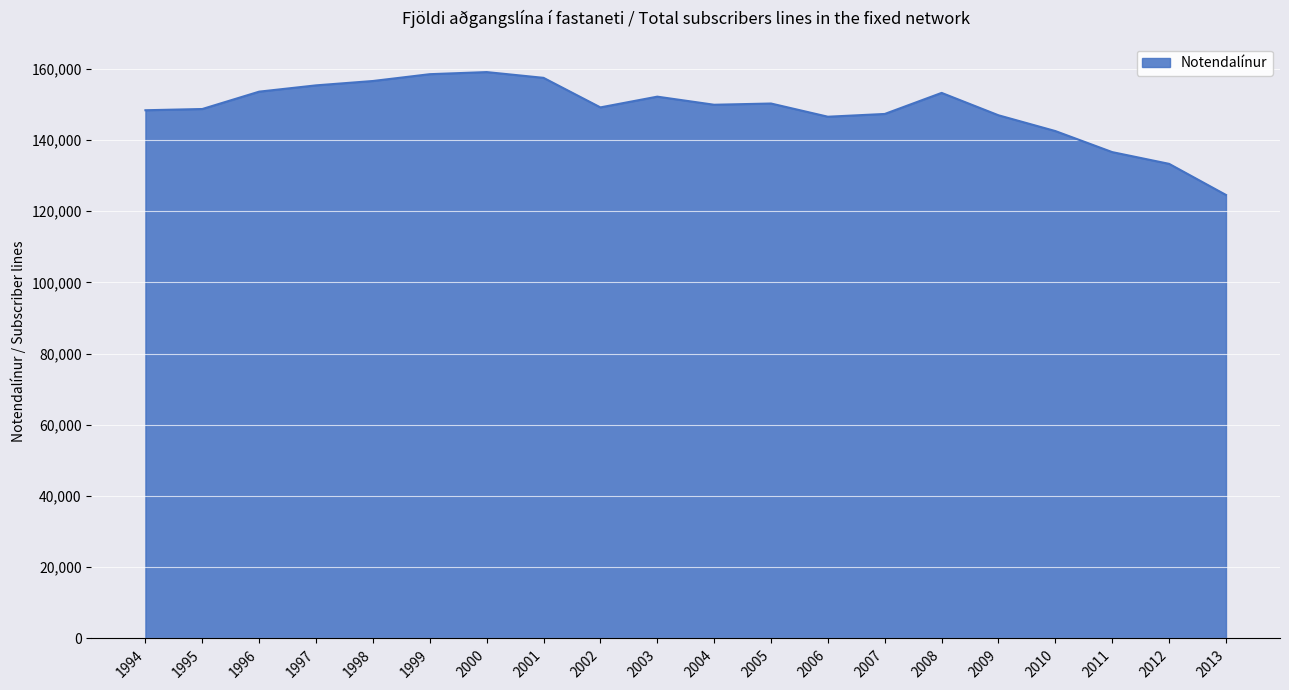

What is the greatest value displayed?

159047